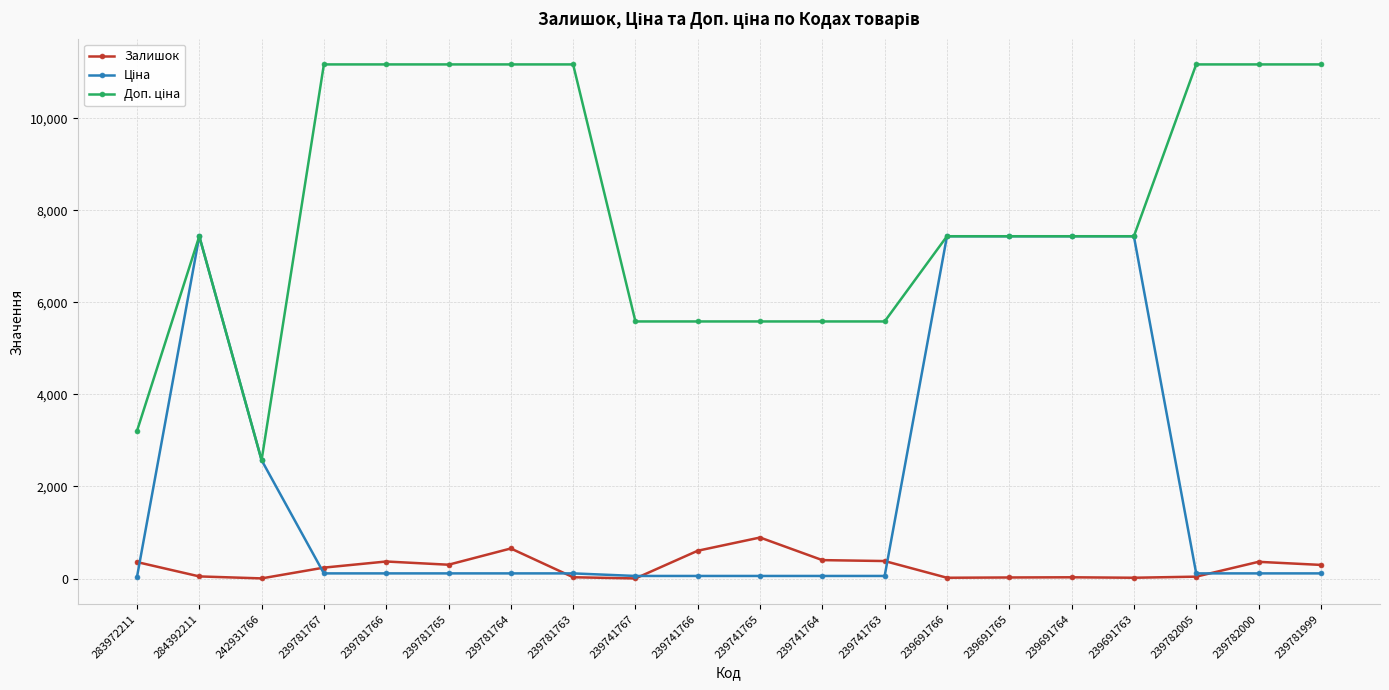

What is the sum of all Залишок values?

5056.0